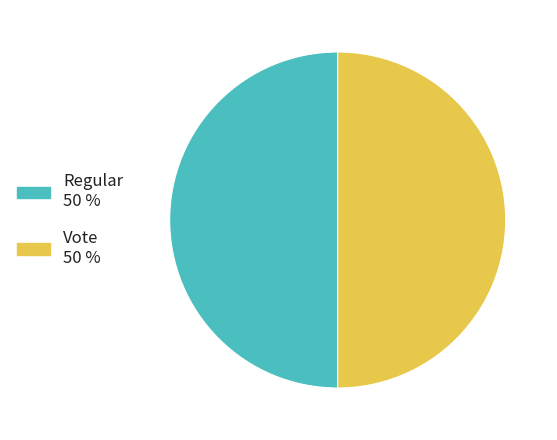

True or false: Vote accounts for 39% of the total.

False